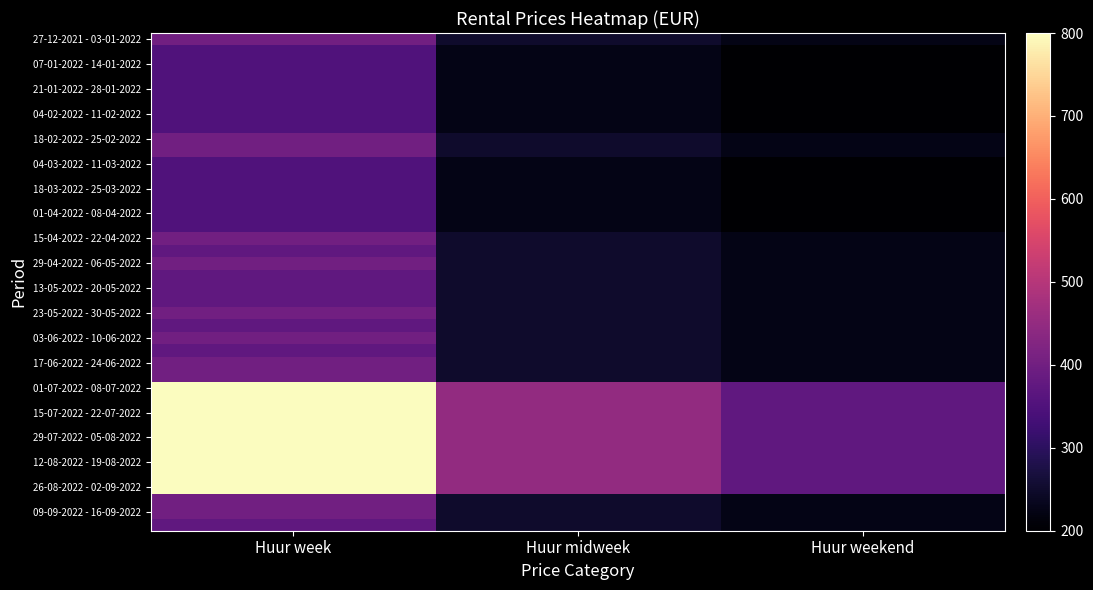

Which category has the highest value in the 23-05-2022 - 30-05-2022 series?

Huur week